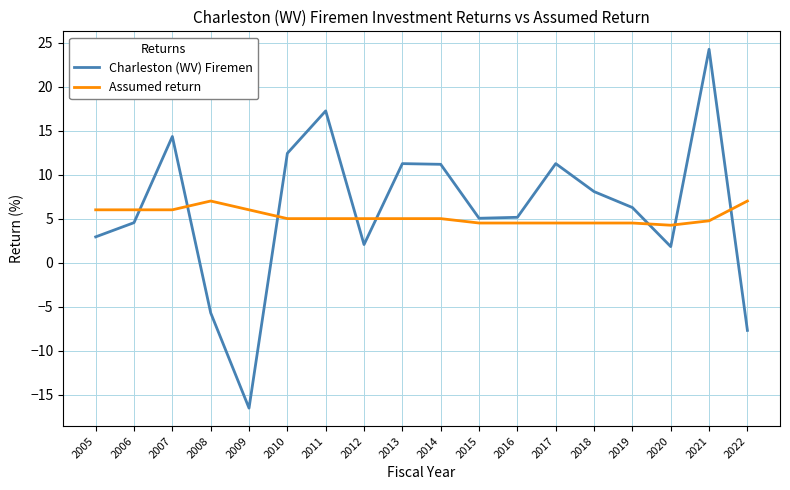

List the series in order of their overall mean, lowest first.

Assumed return, Charleston (WV) Firemen